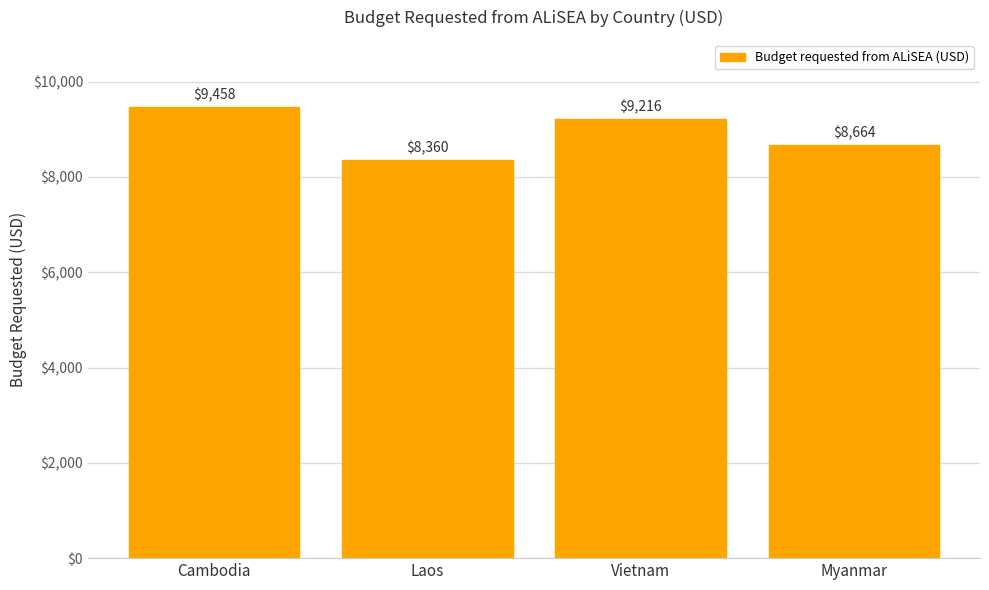

Which has a higher value, Myanmar or Laos?

Myanmar